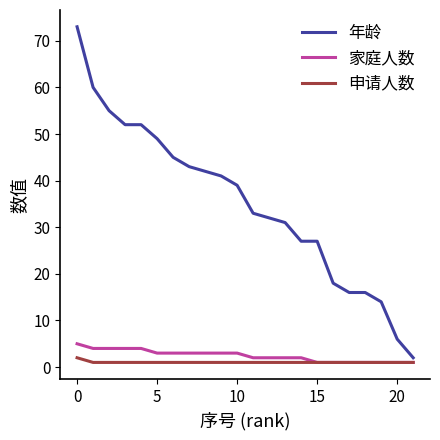

Which series has the largest total across all categories?

年龄